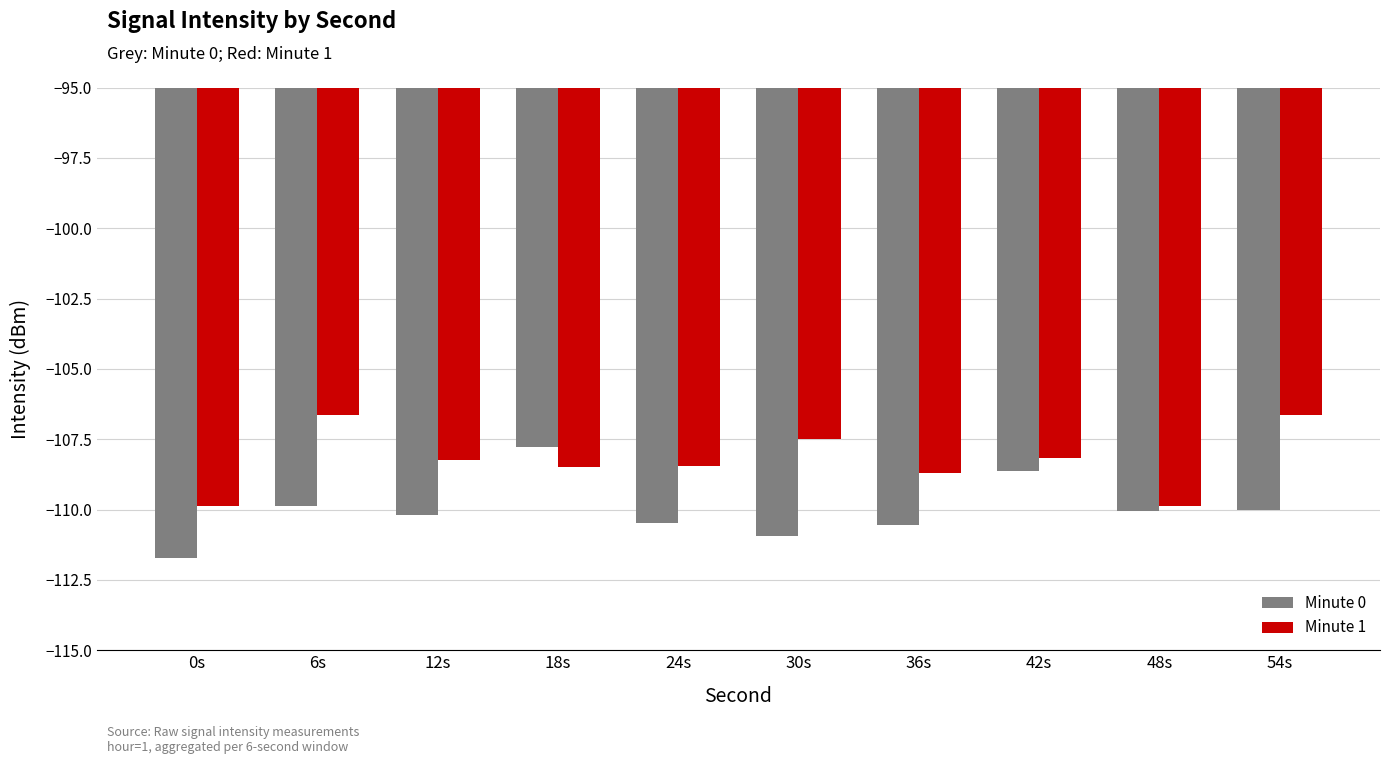

Rank the series by their maximum value, from lowest to highest.

Minute 0, Minute 1